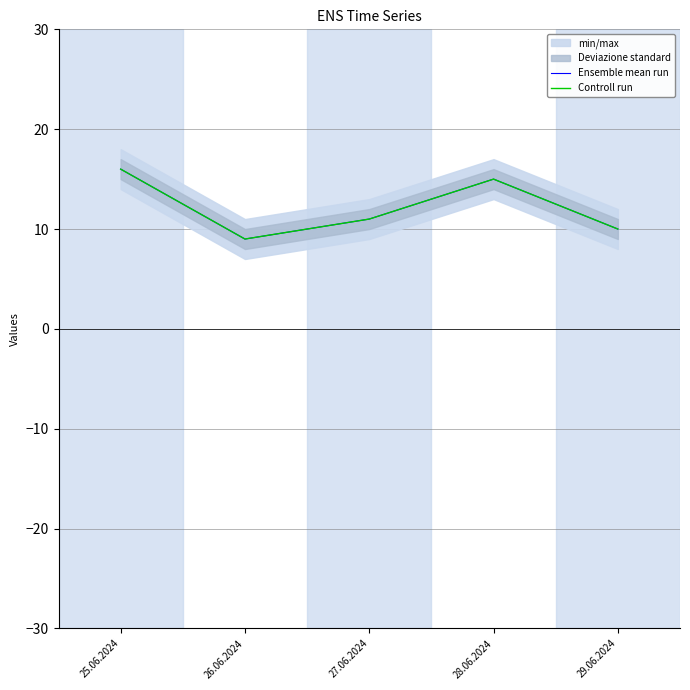

At which category does Controll run reach its first local peak?

28.06.2024